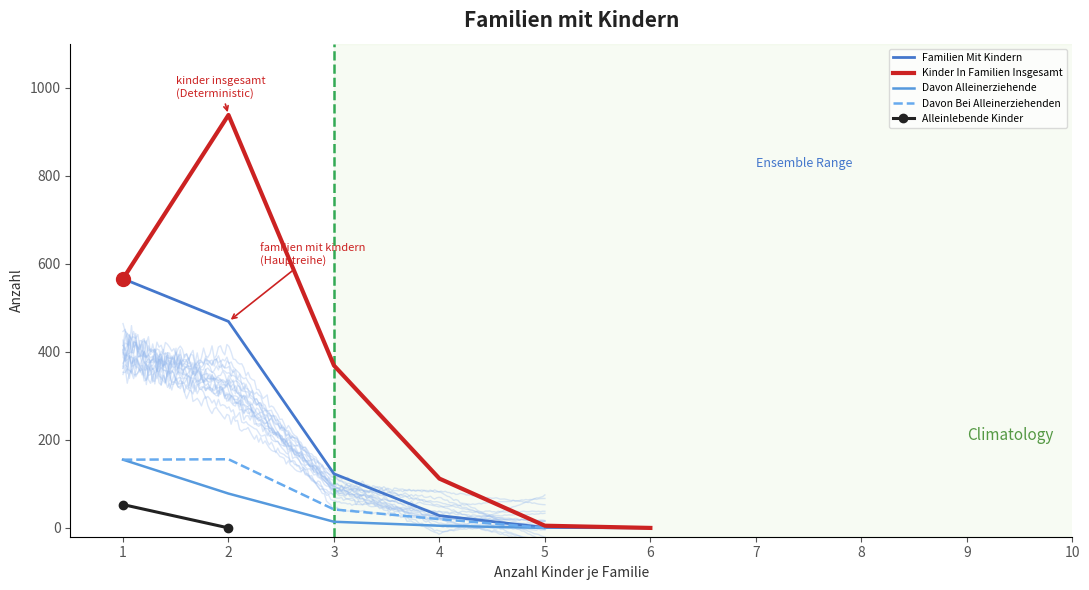

True or false: familien_mit_kindern and alleinlebende_kinder cross at least once.

False